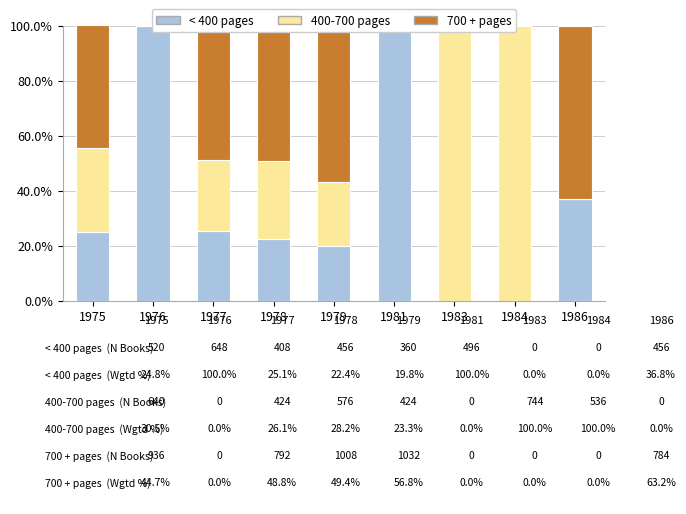

Which series has the widest spread of values?

< 400 pages